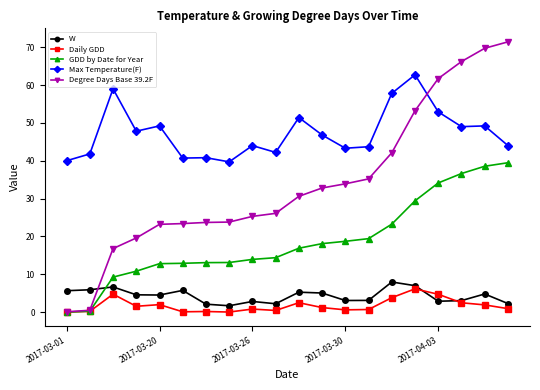

At how many categories does at least one series exceed 22?

20